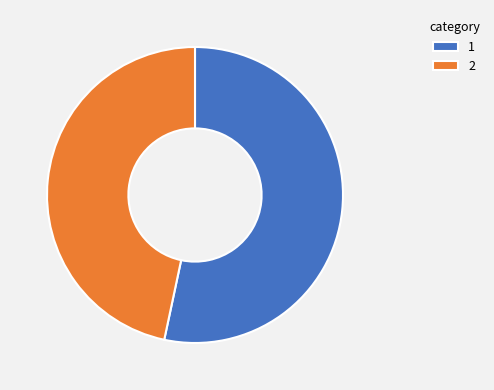

Is it true that 2 is 62% of the pie?

False